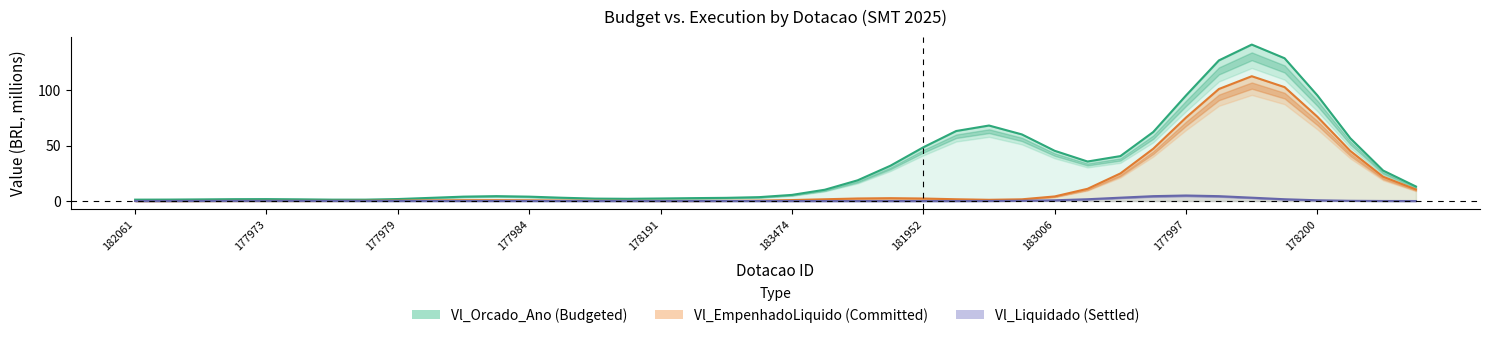

Reading left to right, extract all data points from this chart.

Vl_Orcado_Ano (Budgeted): 1.2	1.3	1.5	1.7	1.7	1.5	1.2	1.2	1.8	2.9	4.0	4.4	4.0	3.0	2.2	2.0	2.3	2.6	2.9	3.5	5.5	10.2	18.7	31.9	48.5	63.2	68.2	60.1	45.3	35.7	40.6	62.3	95.3	127.0	141.2	128.9	95.3	56.7	27.5	13.1
Vl_EmpenhadoLiquido (Committed): 0.0	0.0	0.1	0.1	0.1	0.1	0.1	0.2	0.4	0.6	0.7	0.8	0.6	0.4	0.2	0.1	0.1	0.1	0.2	0.4	0.9	1.6	2.3	2.6	2.3	1.6	1.1	1.5	4.1	11.0	24.9	47.2	75.4	101.1	112.7	102.8	76.0	45.2	21.9	10.4
Vl_Liquidado (Settled): 0.0	0.0	0.1	0.1	0.1	0.1	0.1	0.0	0.0	0.0	0.0	0.0	0.0	0.0	0.0	0.0	0.0	0.0	0.0	0.0	0.0	0.0	0.0	0.0	0.0	0.0	0.1	0.2	0.7	1.6	3.0	4.4	5.0	4.4	3.0	1.6	0.7	0.2	0.1	0.0